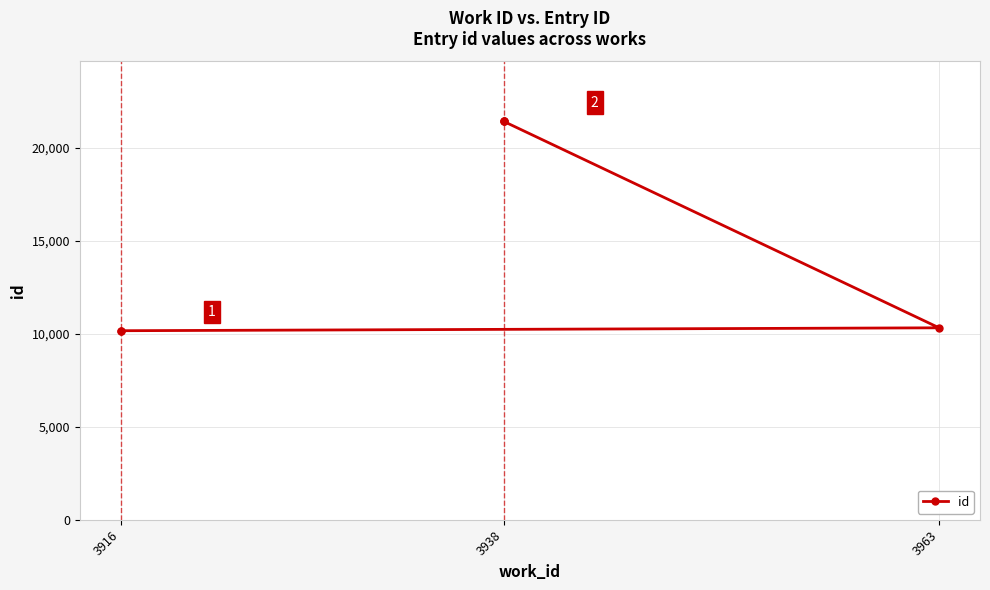

How many lines are shown in the chart?

1